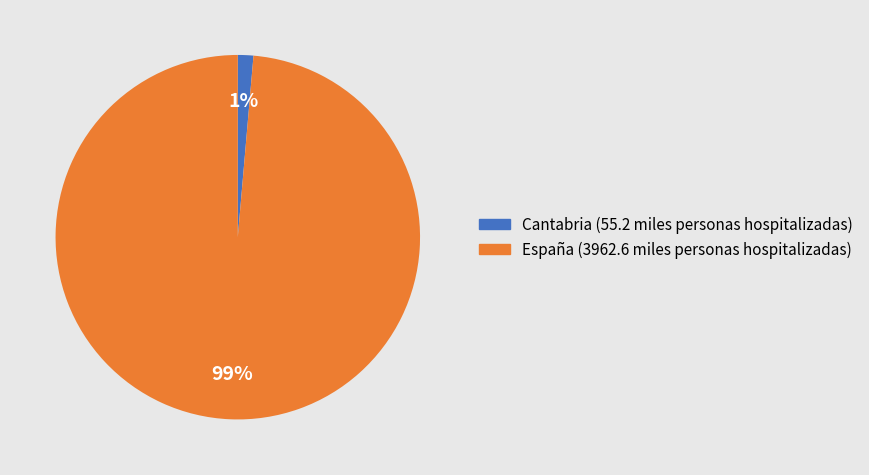

Which category has the biggest portion of the pie?

España